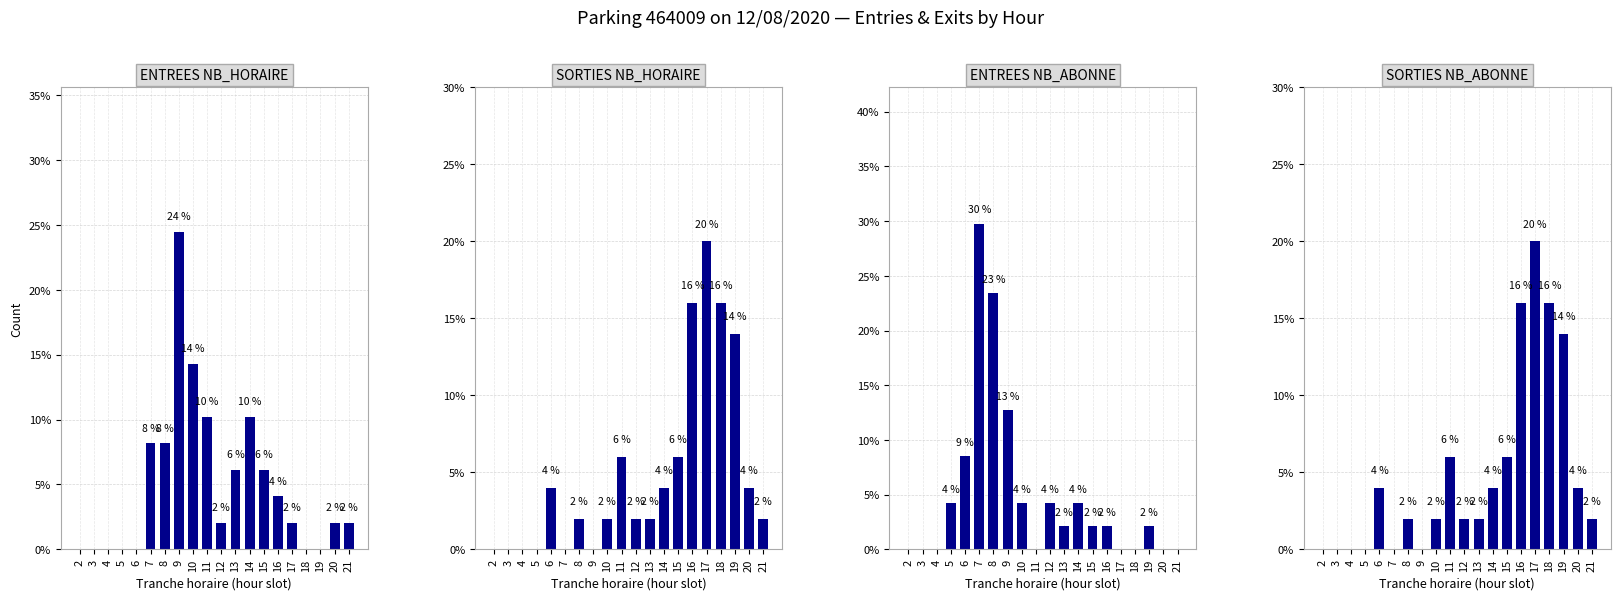

How many groups of bars are there?

20